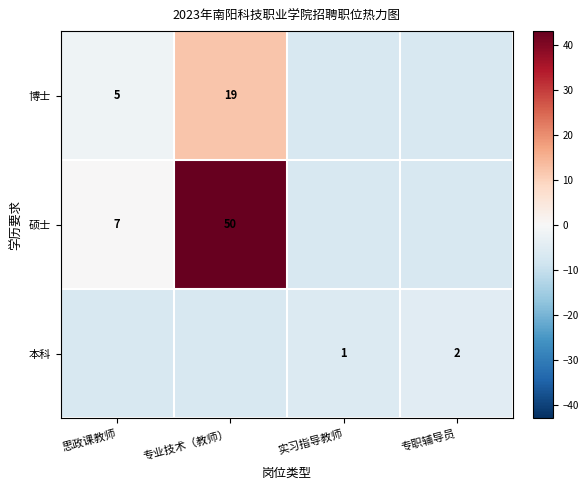

The 本科 series shows 2 at 专职辅导员. True or false?

True